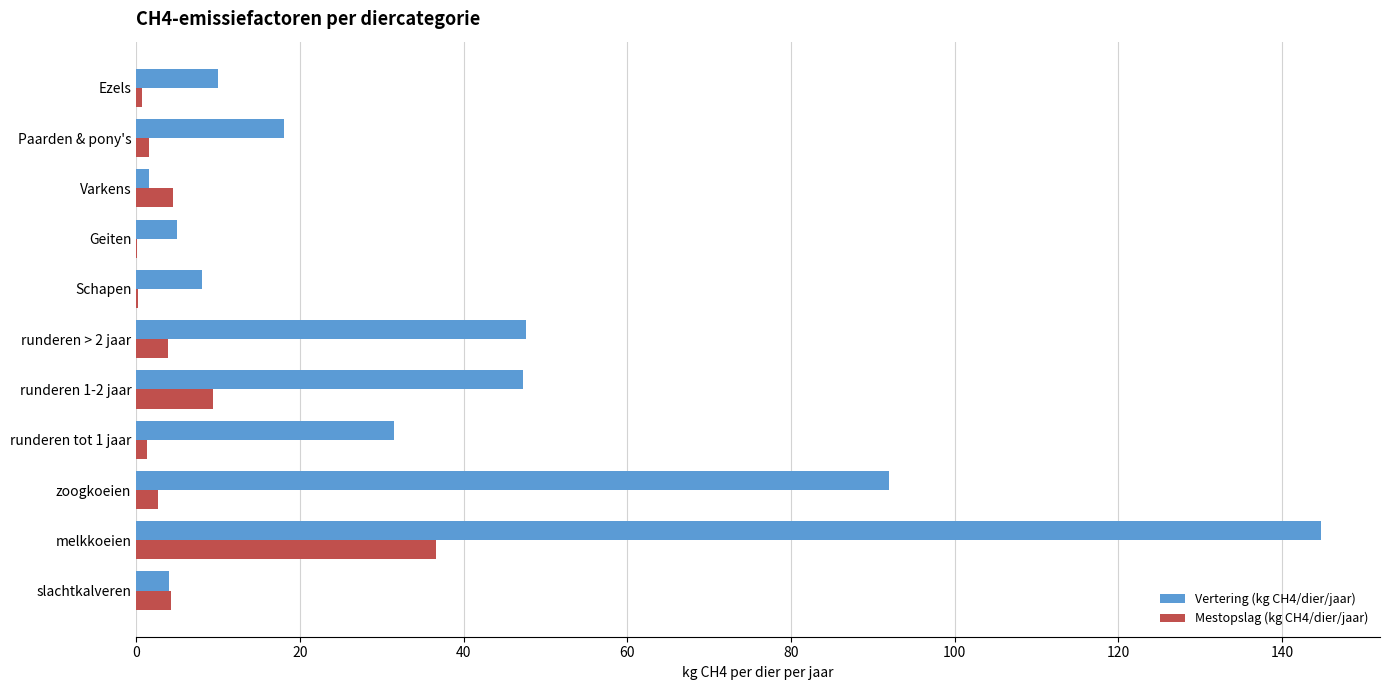

What is the greatest value displayed?

144.8